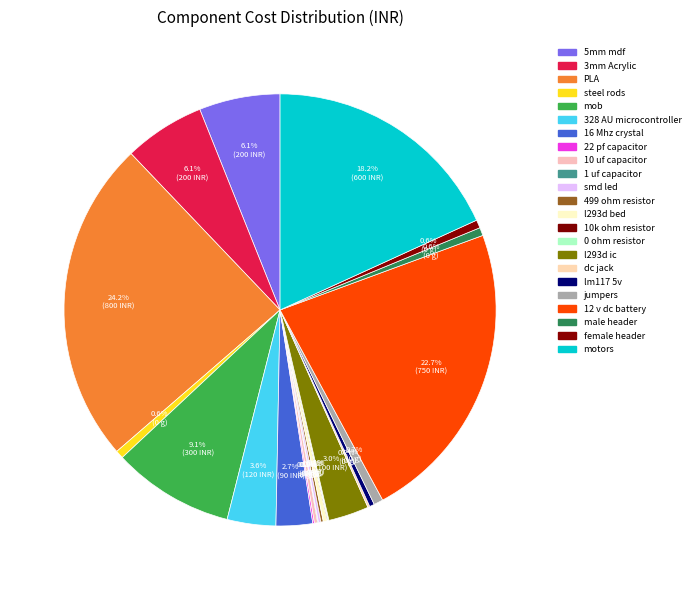

To the nearest percent, what percentage of the pie is 16 Mhz crystal?

3%